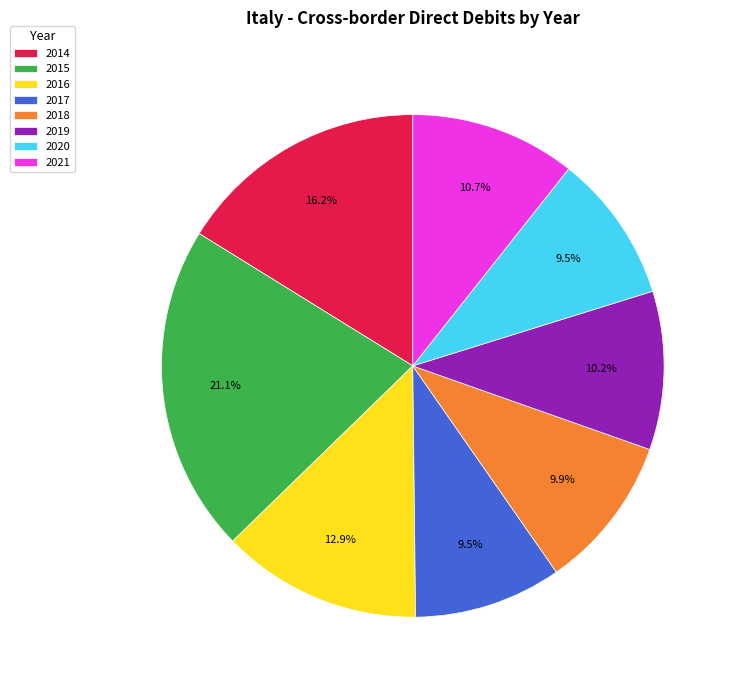

Which category has the biggest portion of the pie?

2015